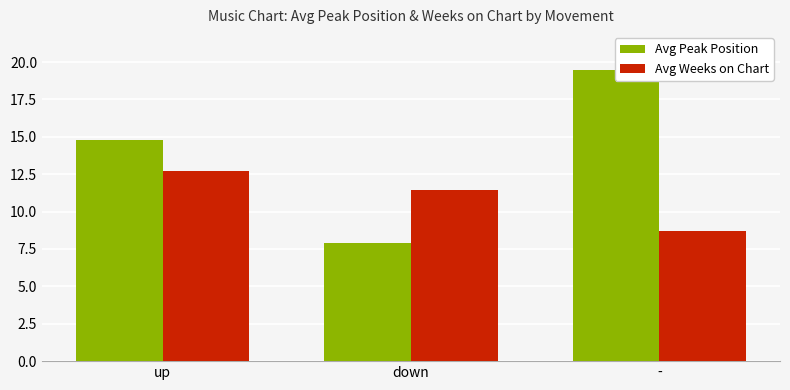

What are all the series names shown in the legend?

Avg Peak Position, Avg Weeks on Chart